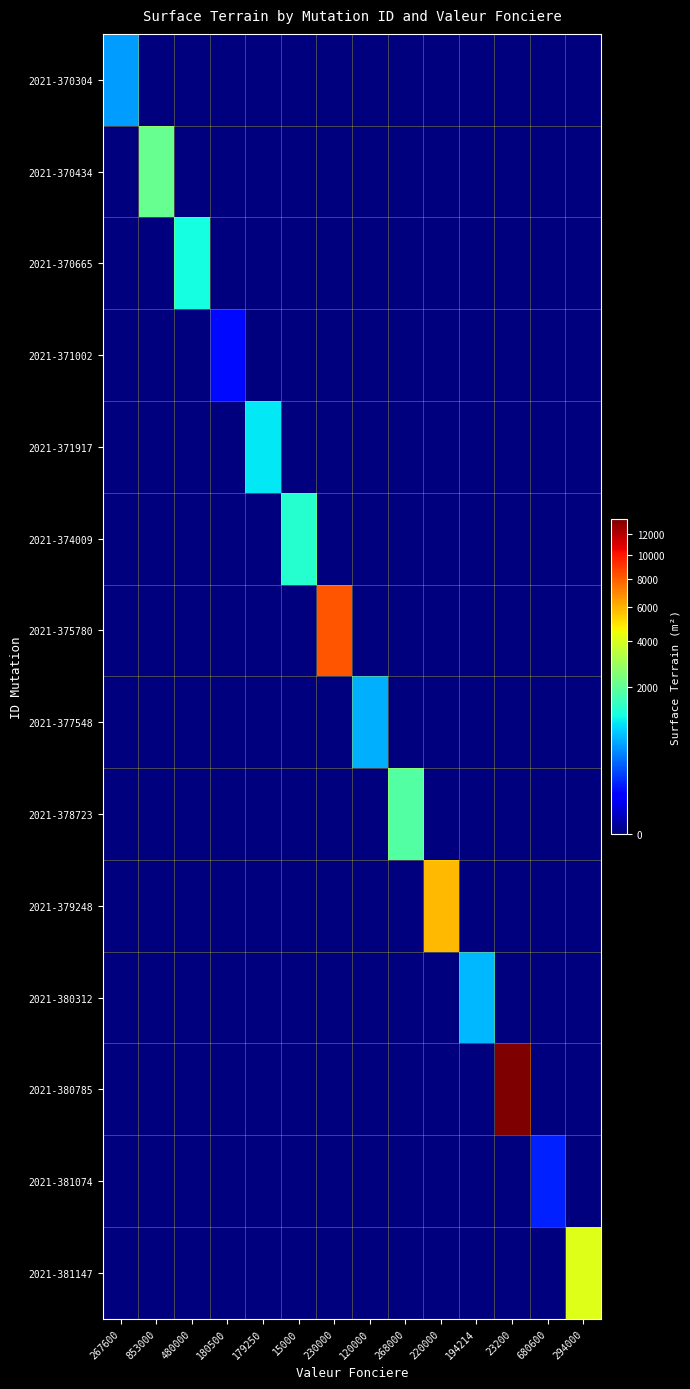

At how many categories does at least one series exceed 11786?

1